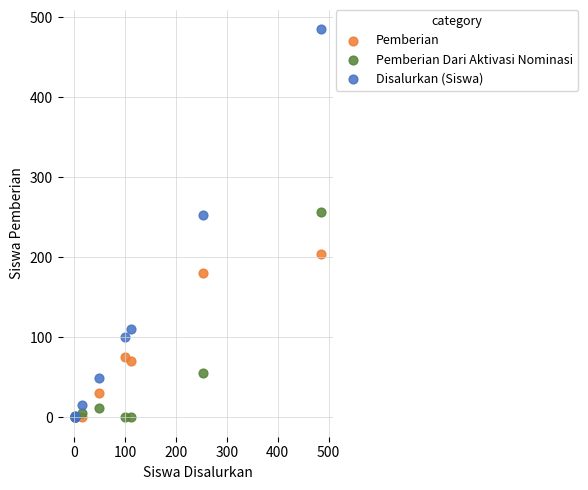

In the Pemberian Dari Aktivasi Nominasi series, what Y value is closest to 128?

56